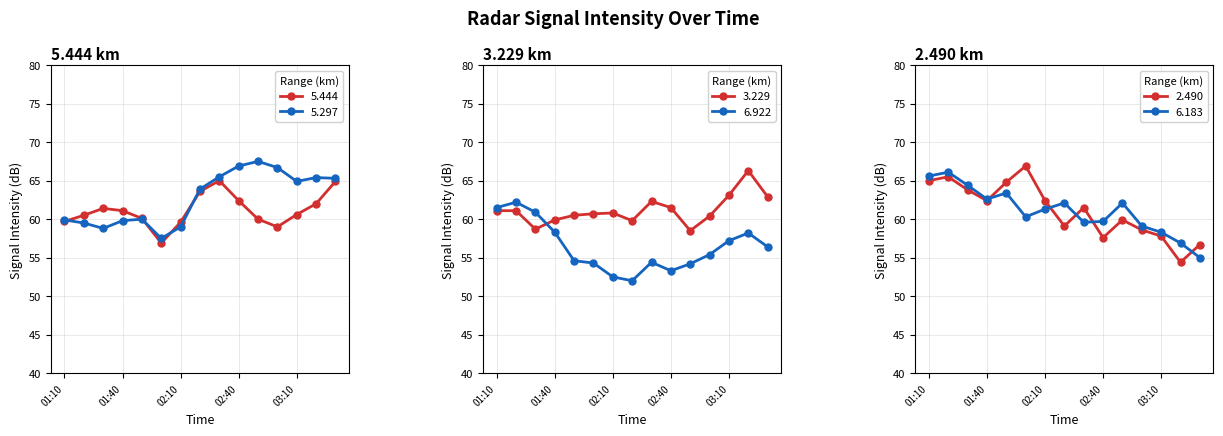

What is the maximum value for 5.297?

67.5